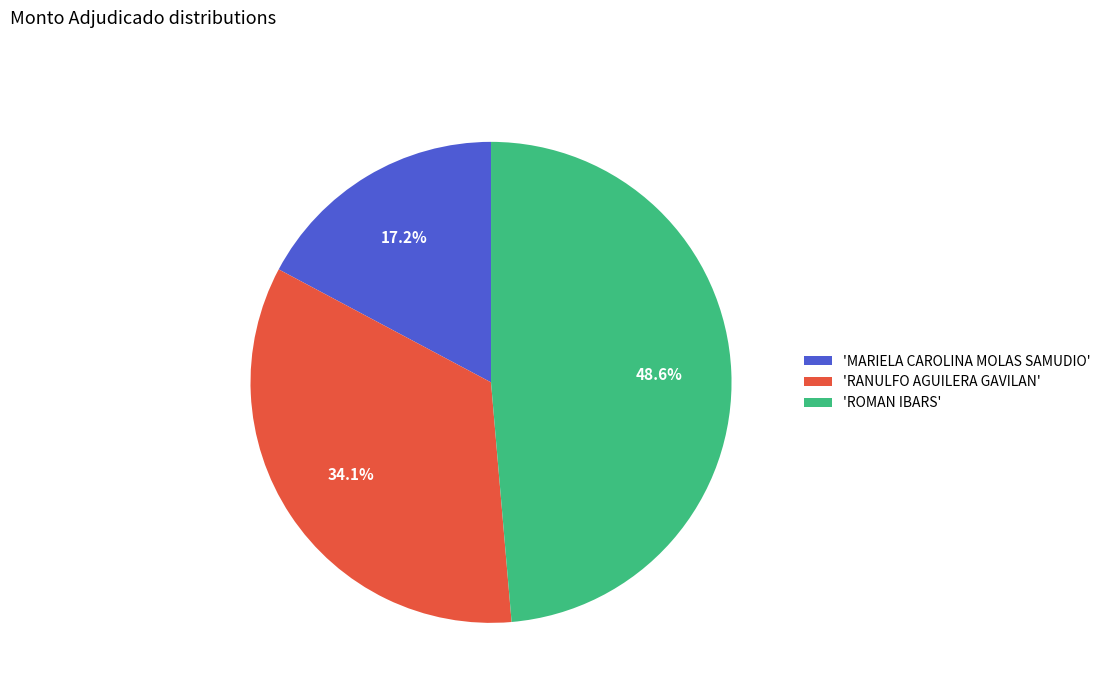

What is the largest slice in the pie chart?

'ROMAN IBARS'